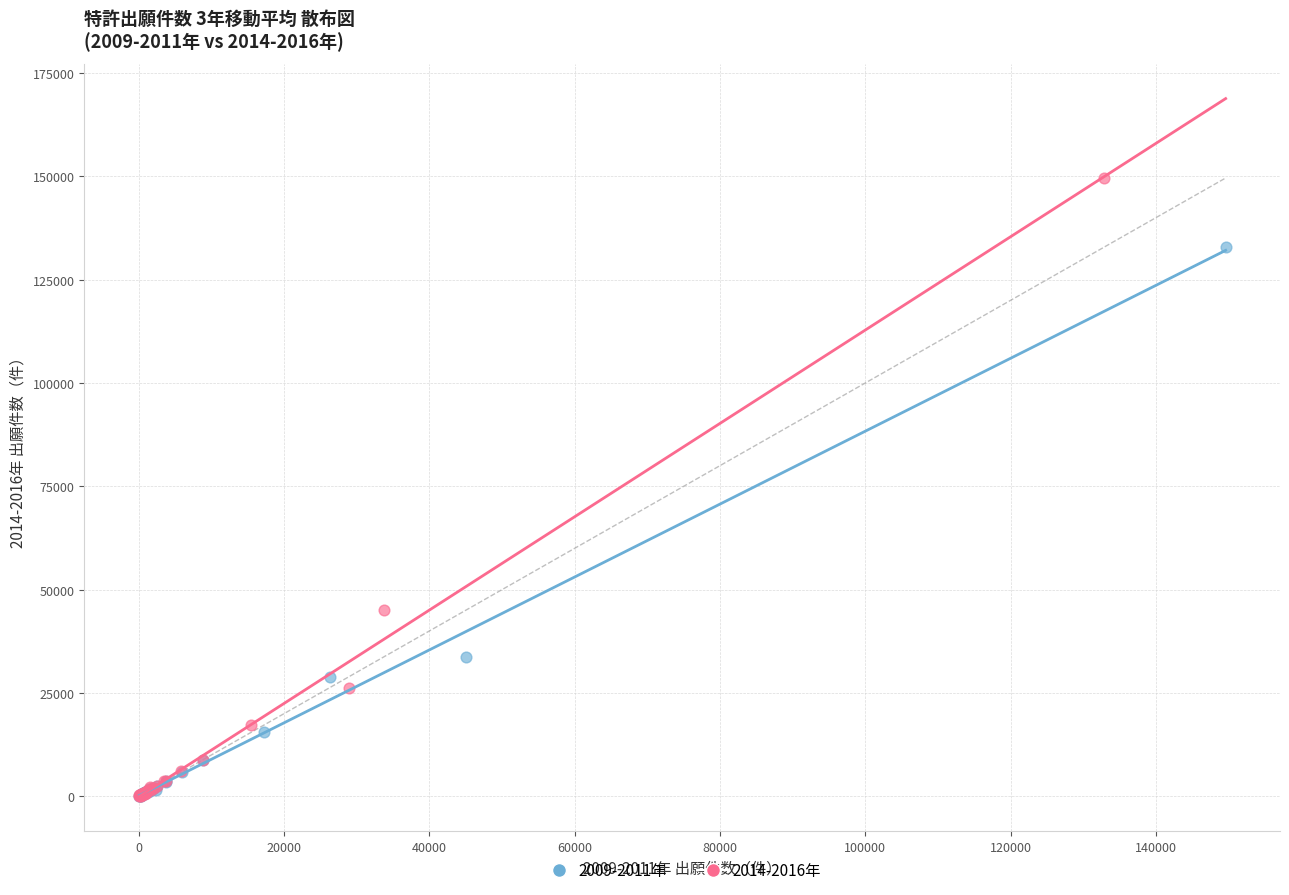

Which series reaches the maximum Y coordinate?

2014-2016年